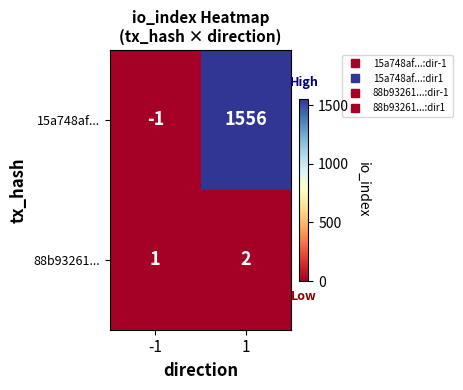

The 15a748af... series shows 1556 at 1. True or false?

True